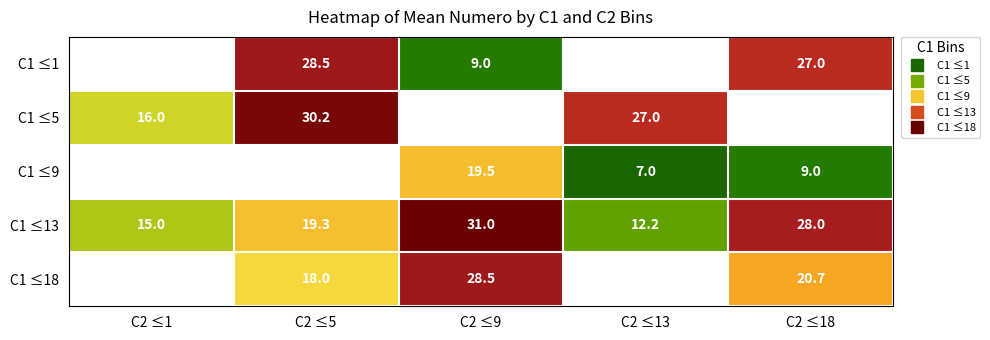

Count the number of data series in this chart.

5